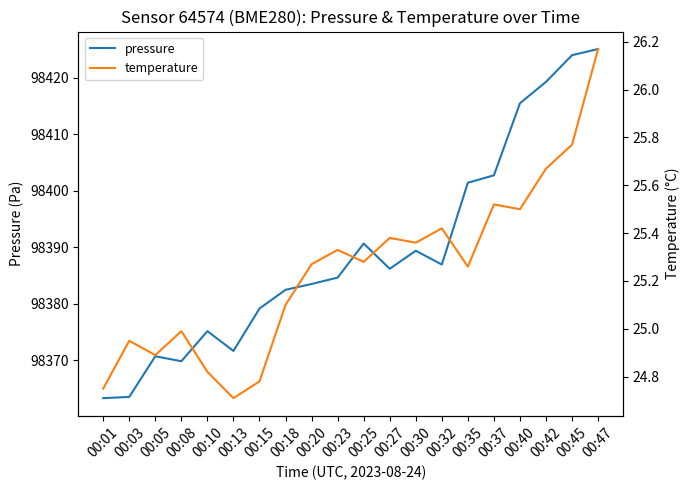

True or false: temperature and pressure intersect in this chart.

False